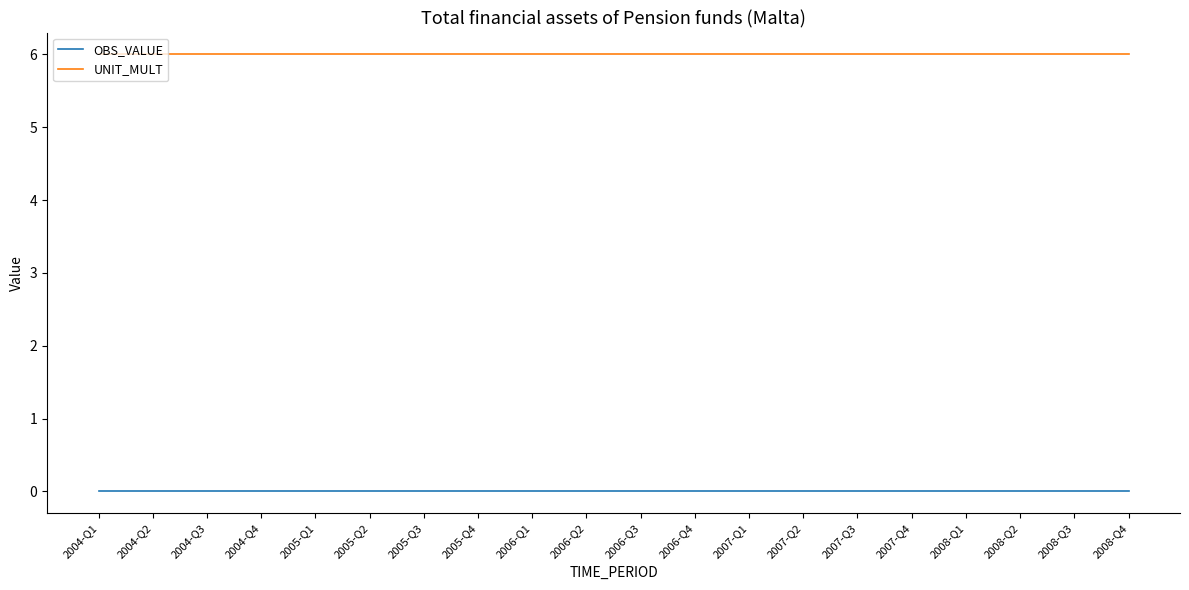

What is the sum of the UNIT_MULT values at 2007-Q2 and 2008-Q4?

12